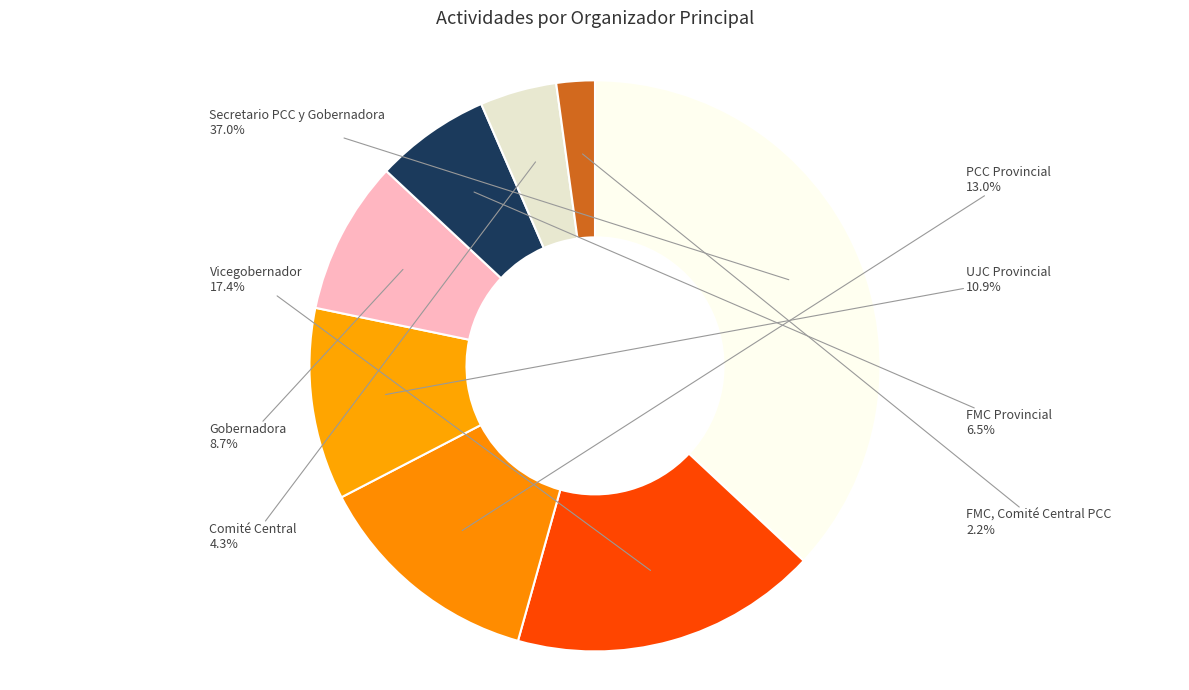

To the nearest percent, what is the average slice percentage?

12%